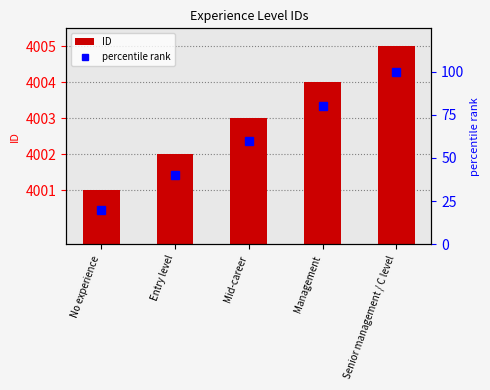

Count the ID values in the range 4002 to 4004.

3